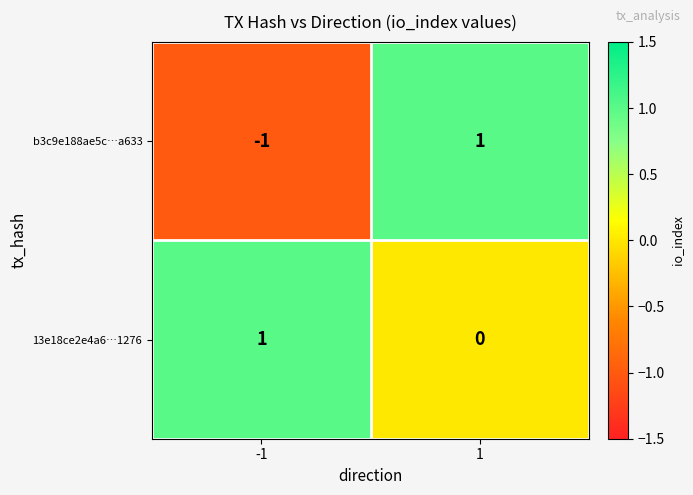

At 1, list the series in order from smallest to largest.

13e18ce2e4a6…1276, b3c9e188ae5c…a633